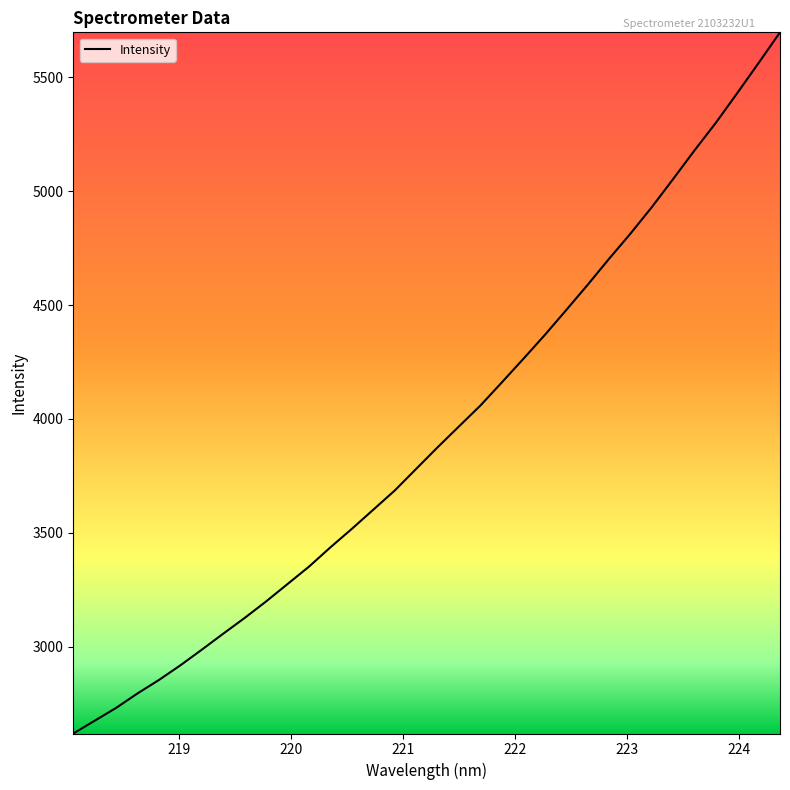

True or false: there are more than 0 points higher than both neighbors.

False